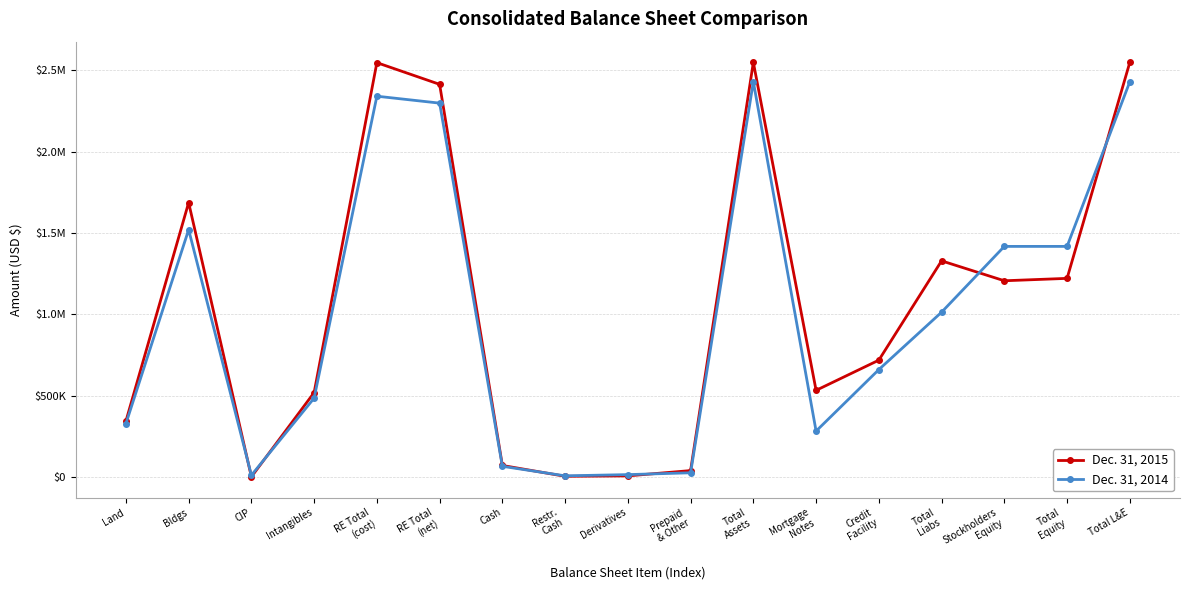

Is this an area chart (filled region under the line)?

No